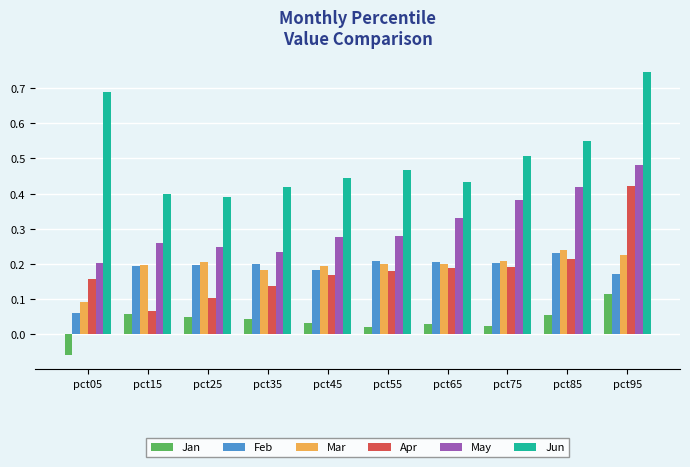

What is the total value across all series at pct45?

1.3